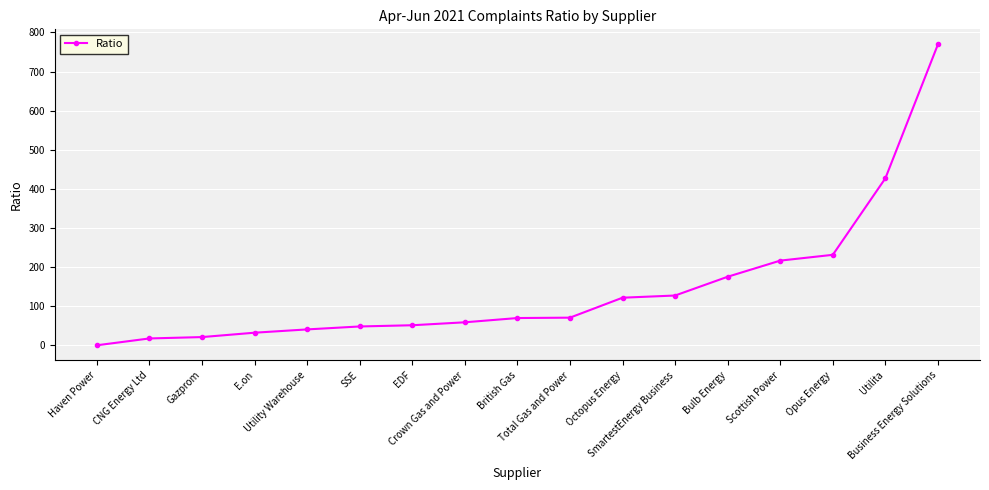

Between Crown Gas and Power and E.on, which is larger?

Crown Gas and Power